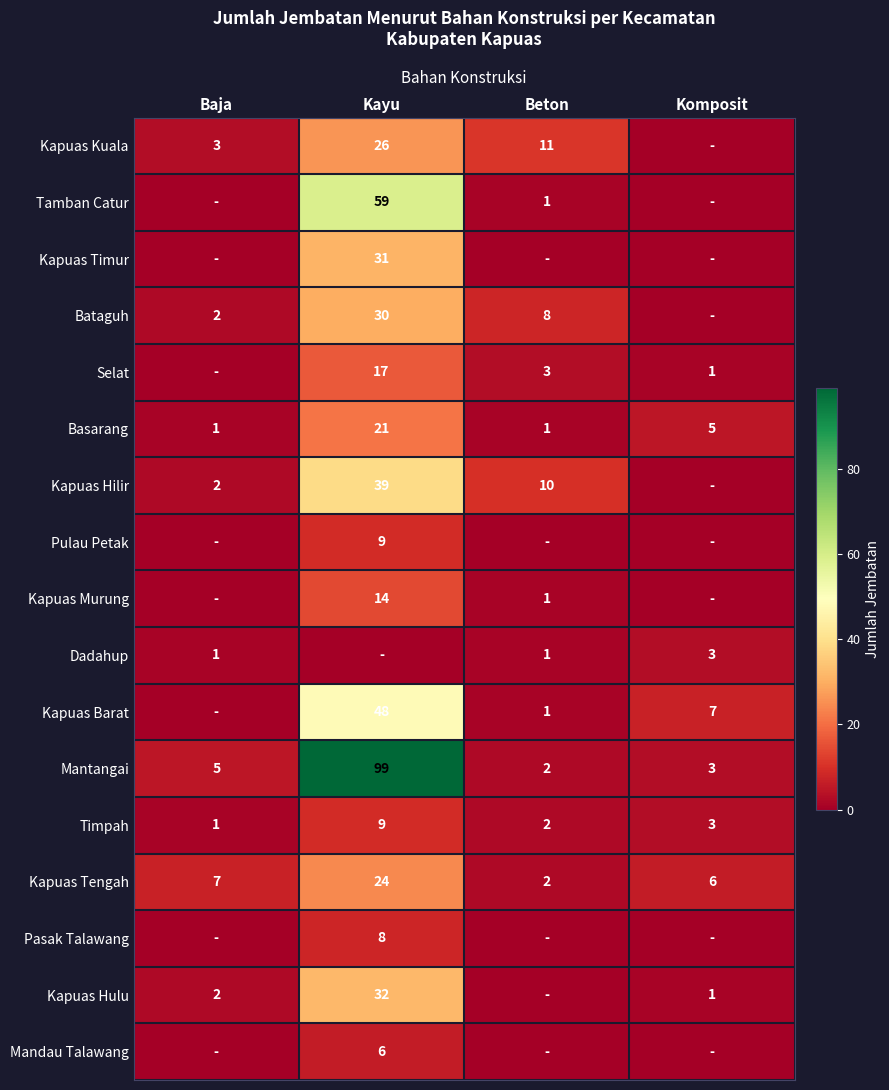

What is the greatest value displayed?

99